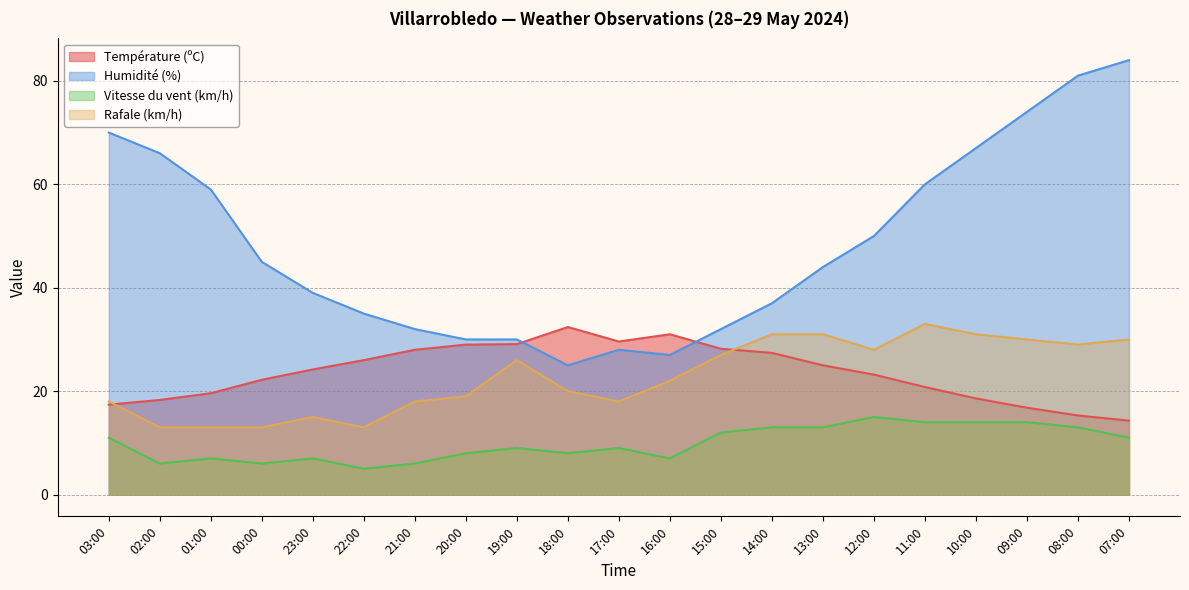

Which series has the largest total across all categories?

Humidité (%)